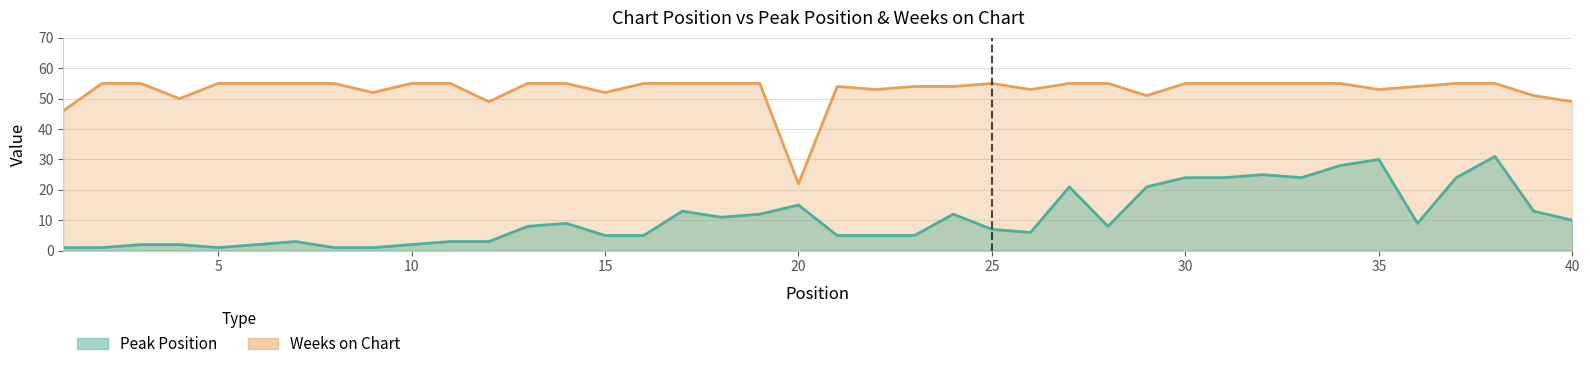

At which category is the sum across all series the highest?

38